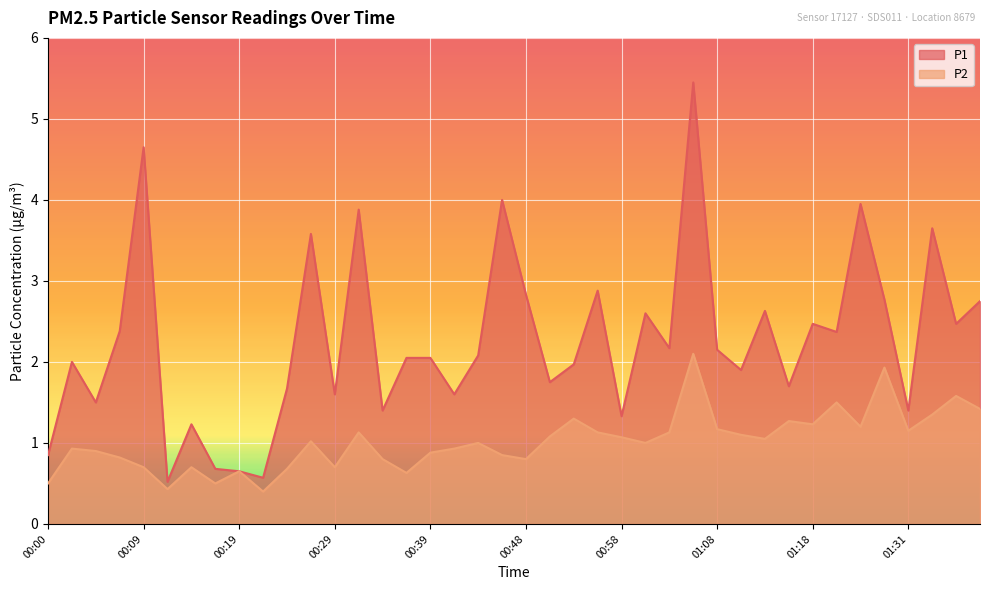

What is the label of the 12th point from the right?

01:08